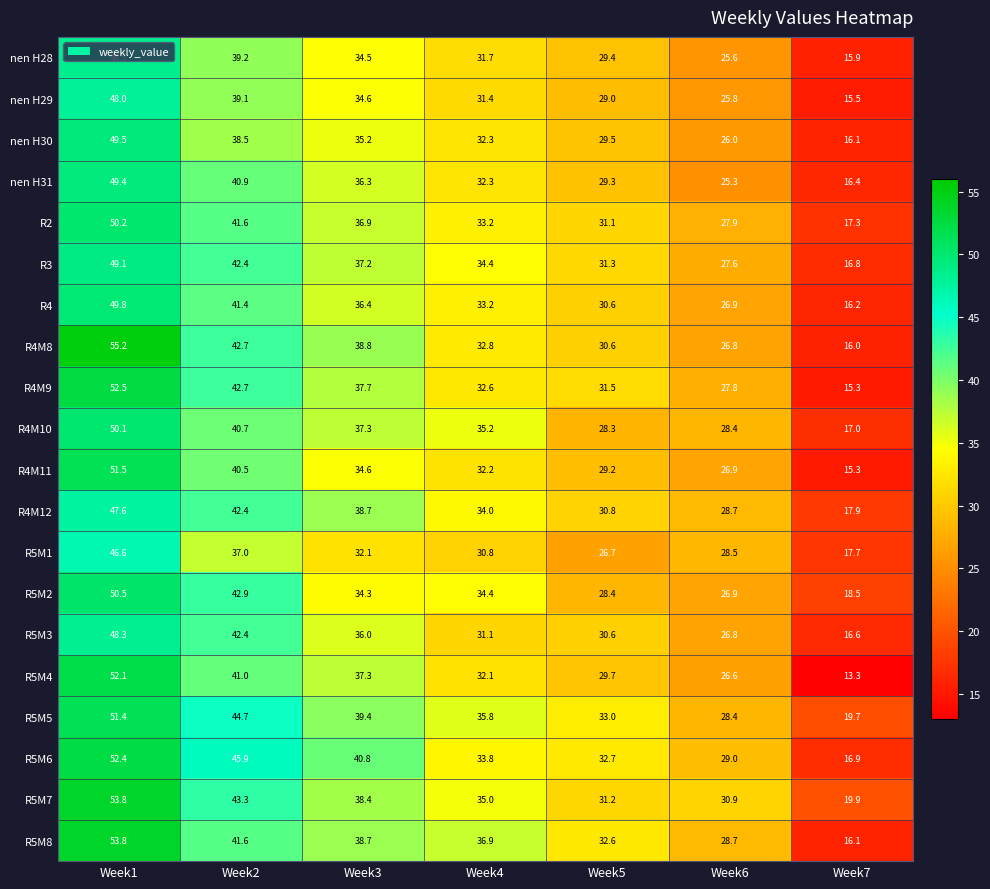

How many data points does each series have?

7